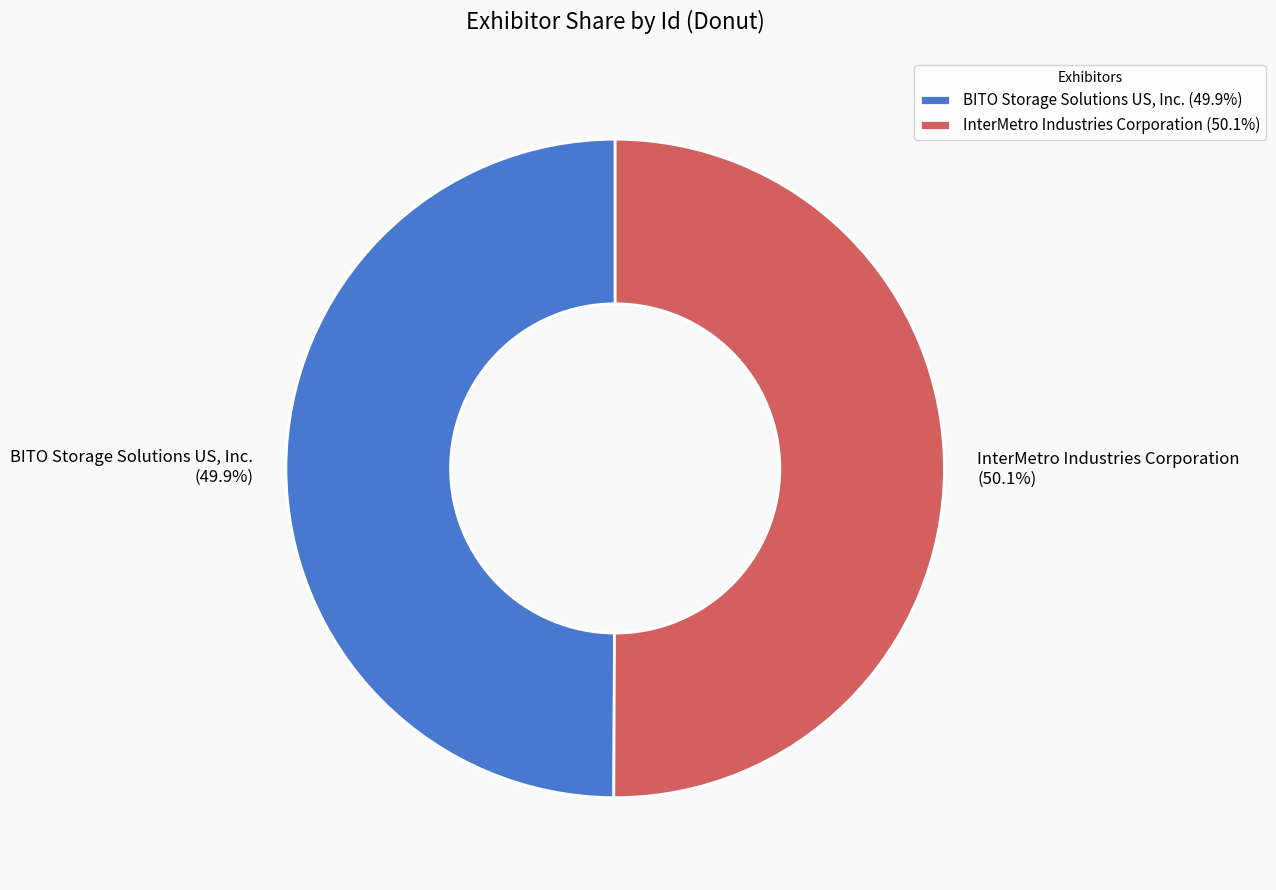

Is there a majority slice in this chart?

Yes